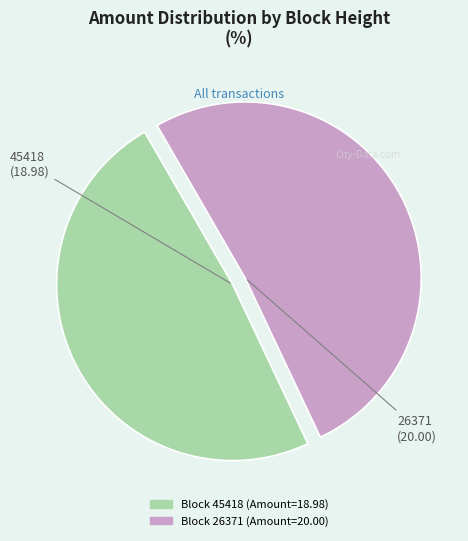

Is there a majority slice in this chart?

Yes